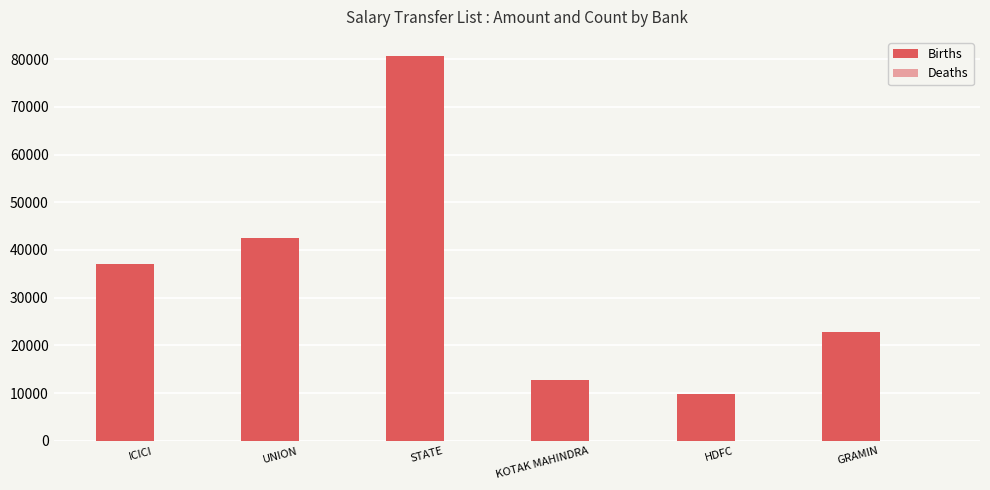

Which category has the highest value in the Births series?

STATE